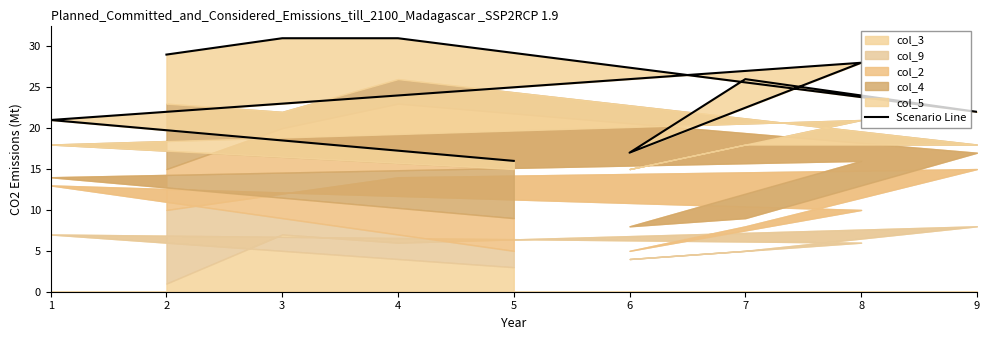

What is the average value?

25